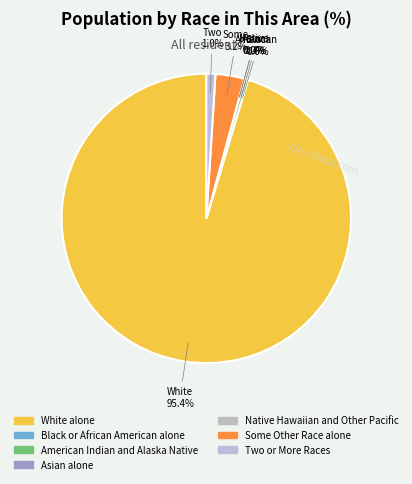

How many slices are in this pie chart?

7